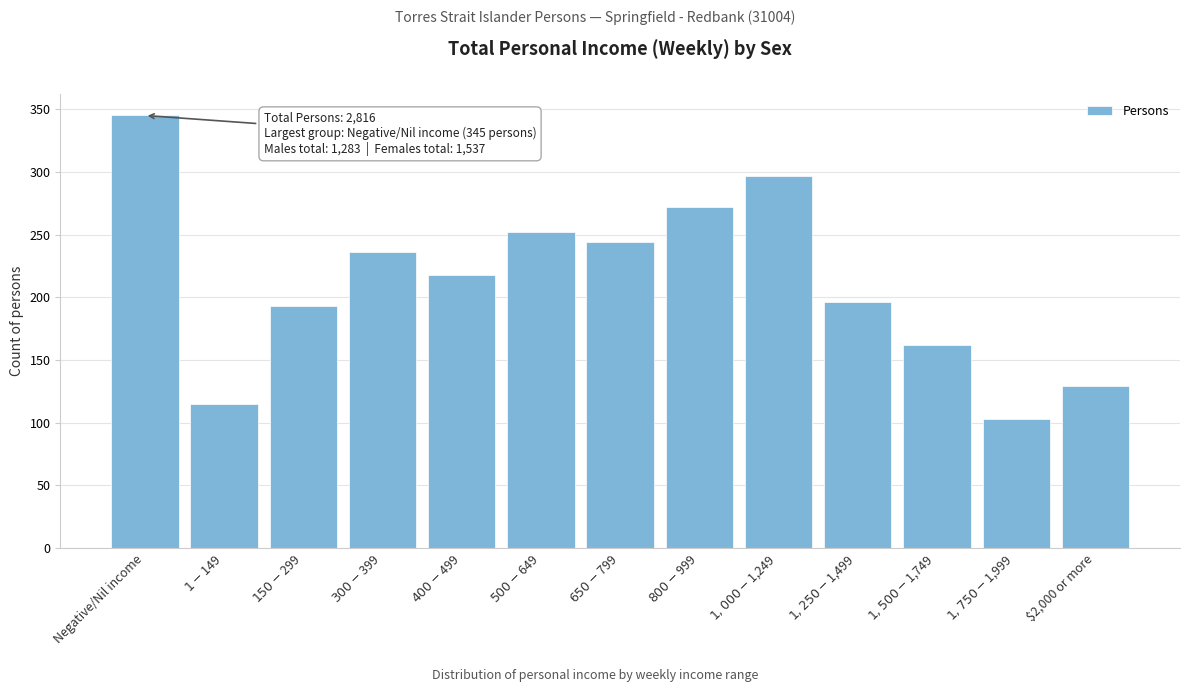

Reading right to left, extract all data points from this chart.

129	103	162	196	297	272	244	252	218	236	193	115	345